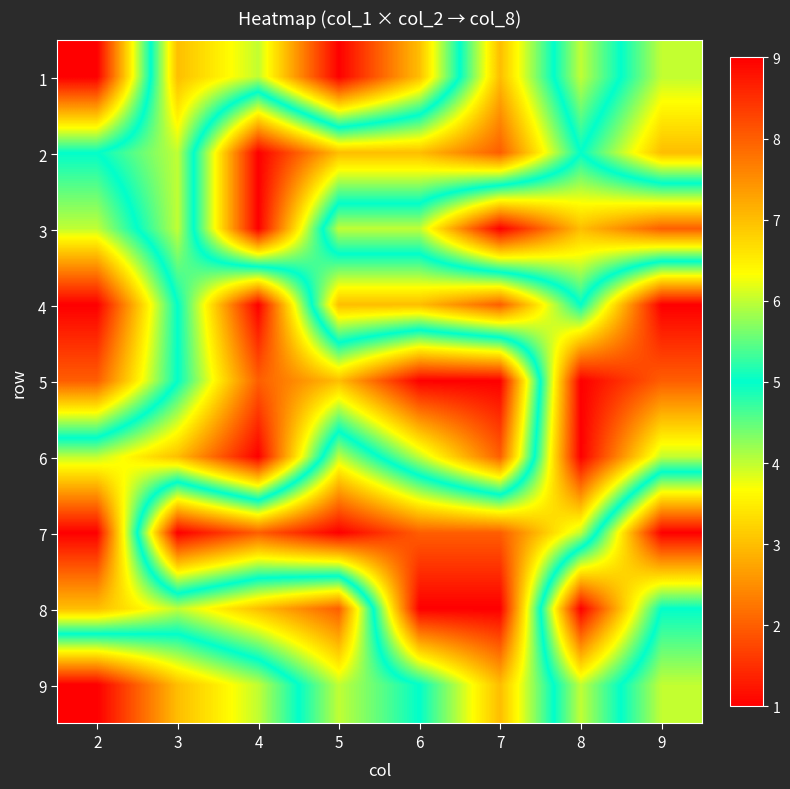

Reading left to right, extract all data points from this chart.

1: 2=9	3=3	4=4	5=1	6=3	7=7	8=4	9=6
2: 2=5	3=4	4=9	5=7	6=7	7=8	8=5	9=7
3: 2=6	3=4	4=9	5=4	6=4	7=1	8=3	9=2
4: 2=9	3=5	4=1	5=7	6=7	7=8	8=5	9=9
5: 2=8	3=5	4=2	5=3	6=1	7=1	8=9	9=8
6: 2=4	3=3	4=1	5=6	6=4	7=2	8=9	9=6
7: 2=1	3=9	4=8	5=9	6=8	7=8	8=6	9=1
8: 2=3	3=4	4=3	5=2	6=9	7=9	8=1	9=5
9: 2=9	3=7	4=6	5=4	6=5	7=7	8=4	9=6